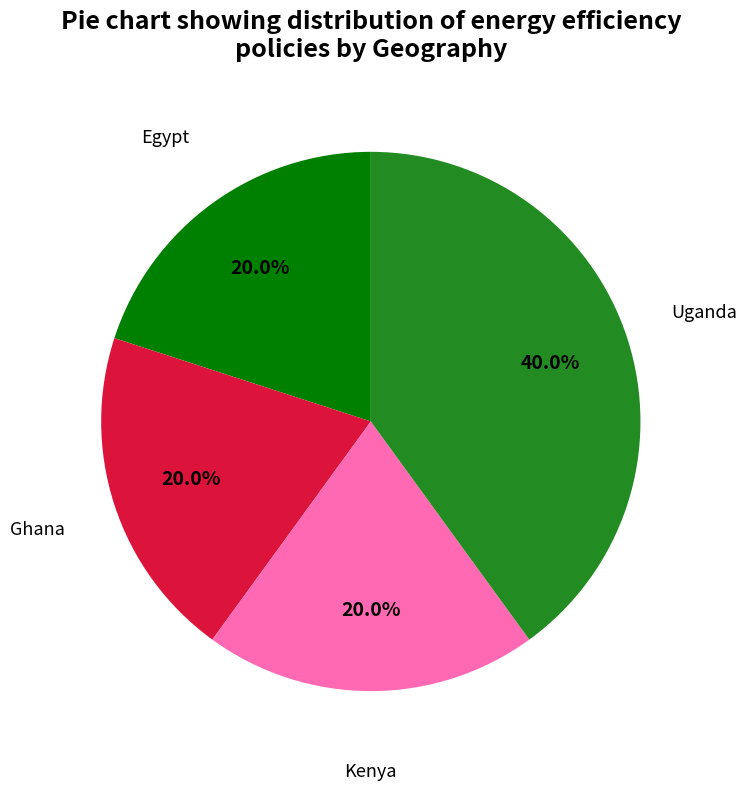

Is there any slice that represents more than half of the pie?

No